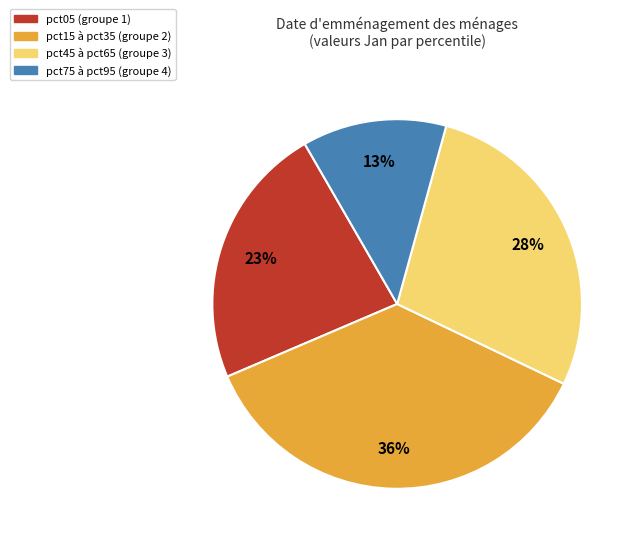

Which slice is the largest?

pct15 à pct35 (groupe 2)